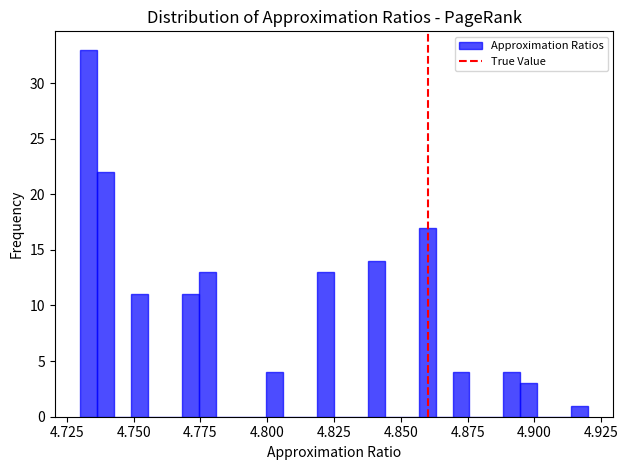

Read against the x-axis, roughly where is the centre of the tallest bar?

4.735